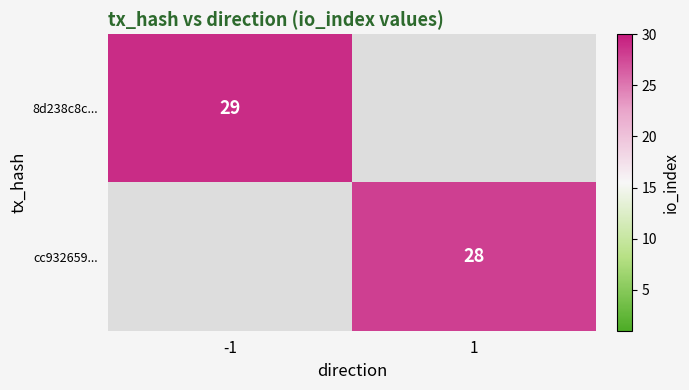

The 8d238c8c... series shows 29 at -1. True or false?

True